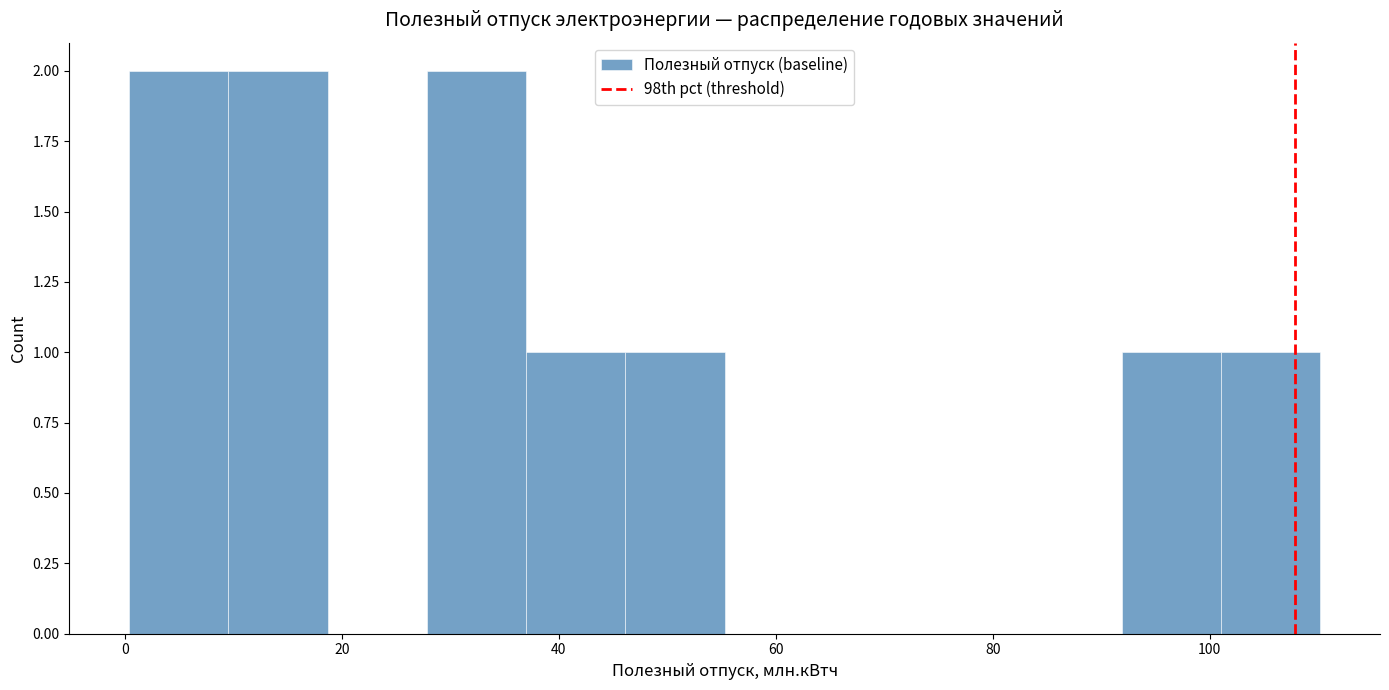

Reading left to right, list every bar in this chart as the range it spans on the x-axis followed by its height. Neither the bar edges nor the heights are printed on the chart, so give them approximately, as read against the axes.

0 to 10: 2
10 to 18: 2
18 to 28: 0
28 to 36: 2
36 to 46: 1
46 to 56: 1
56 to 64: 0
64 to 74: 0
74 to 82: 0
82 to 92: 0
92 to 102: 1
102 to 110: 1